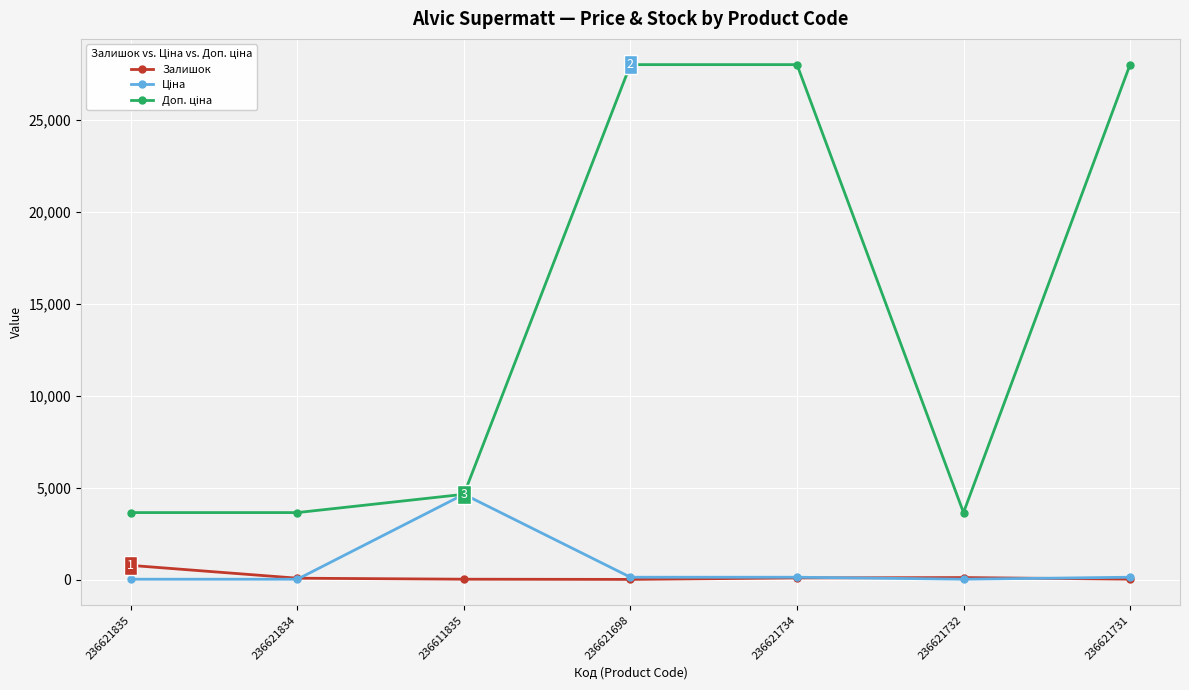

Is it true that Залишок equals 106.0 at 236621732?

True